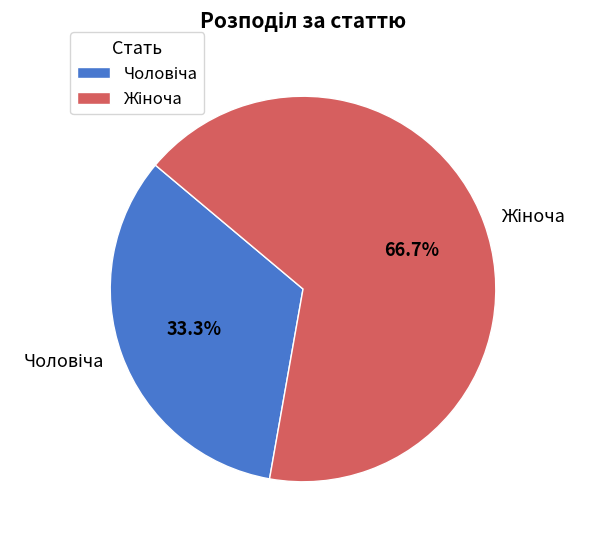

Does any single category account for the majority?

Yes